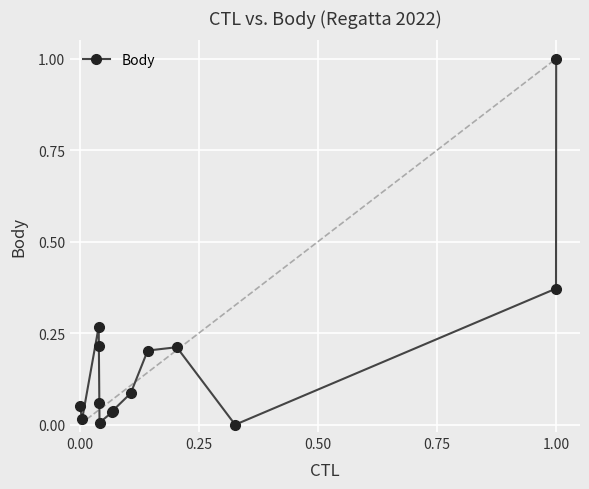

True or false: there are more than 0 points higher than both neighbors.

True